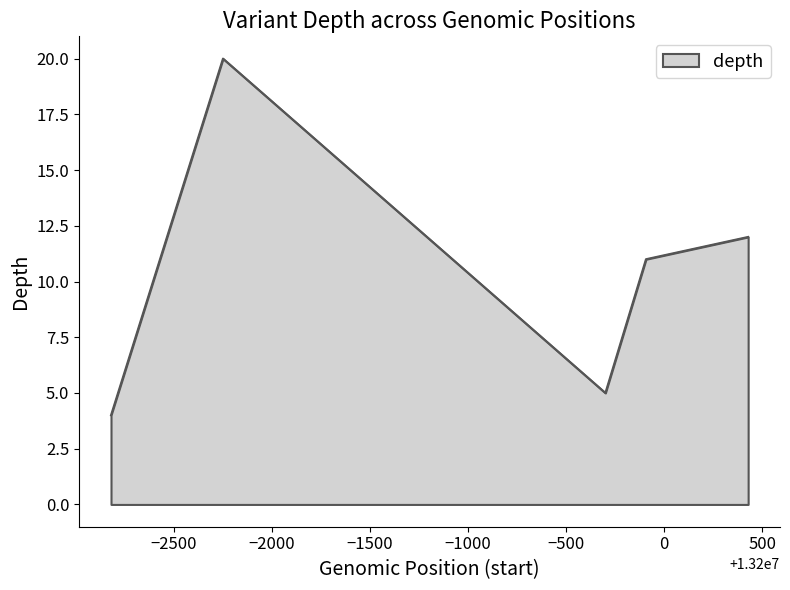

What is the minimum value shown in the chart?

4